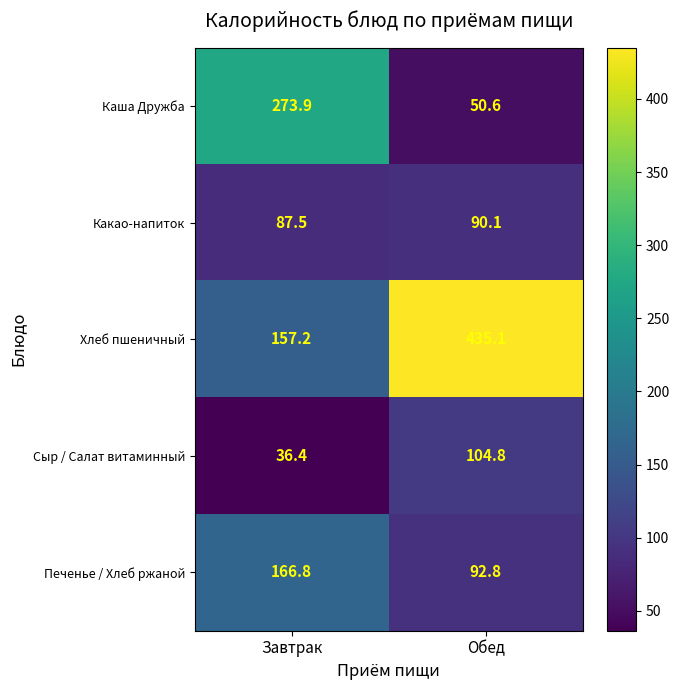

How many data points in Сыр / Салат витаминный are less than 104?

1